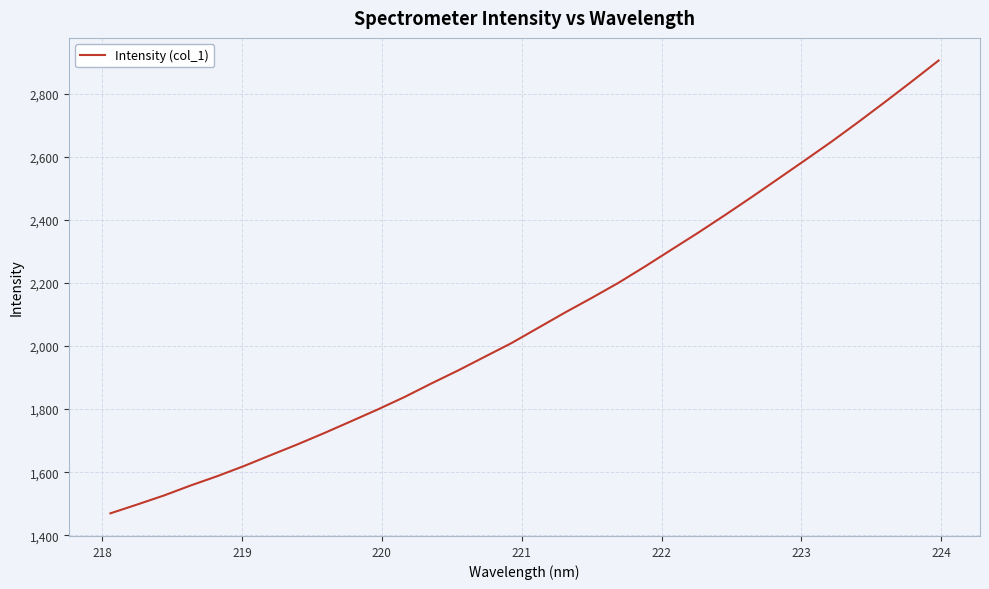

What is the smallest value displayed?

1469.6